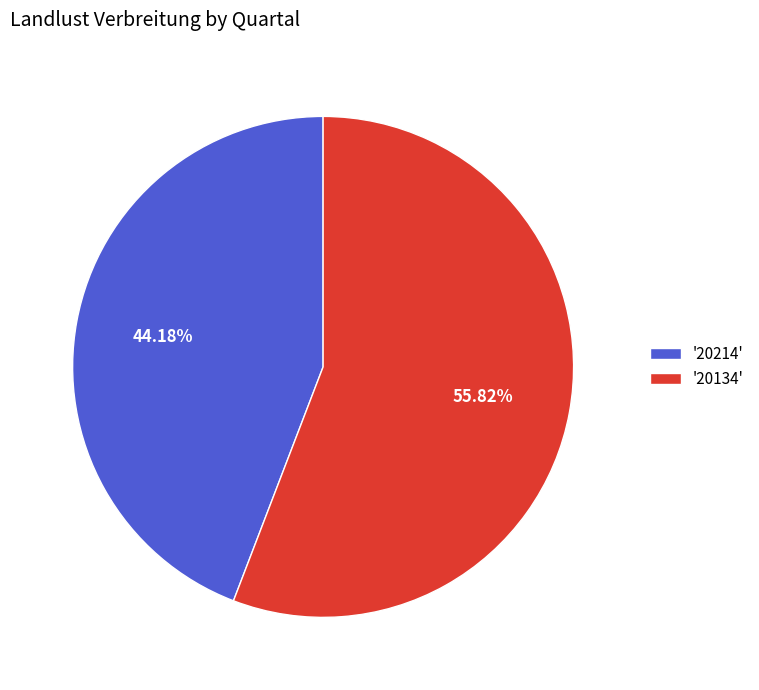

Which slice represents more than half of the pie?

'20134'